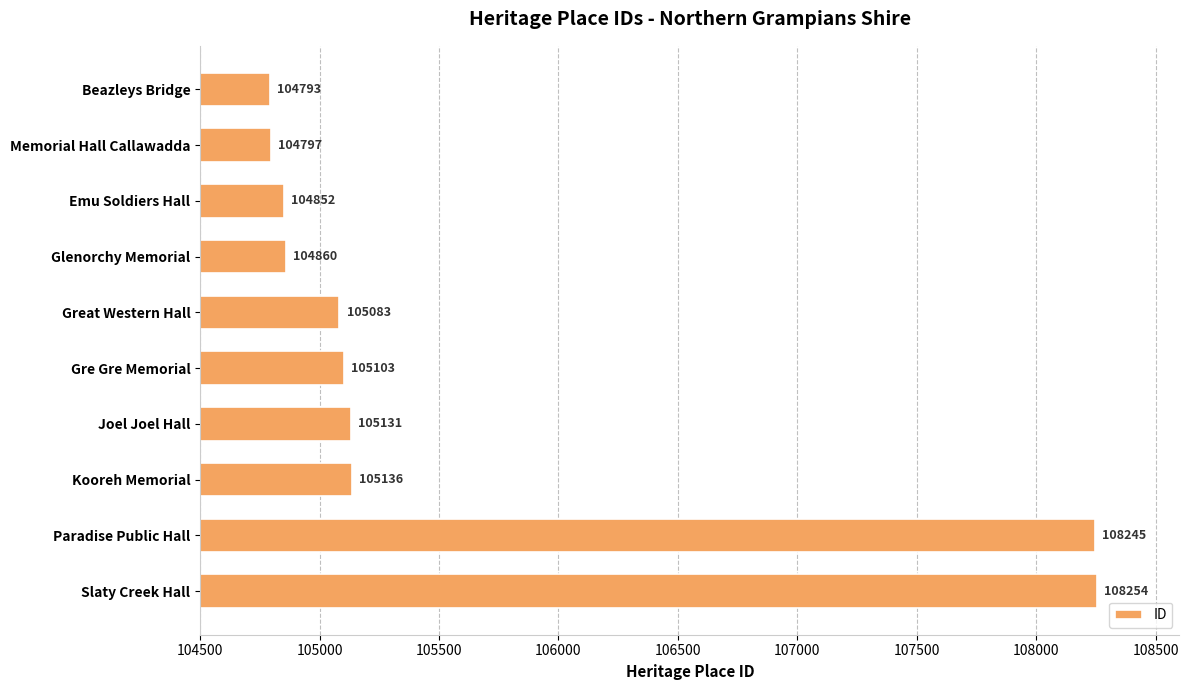

Reading top to bottom, what are all the values shown in this chart?

Beazleys Bridge=104793	Memorial Hall Callawadda=104797	Emu Soldiers Hall=104852	Glenorchy Memorial=104860	Great Western Hall=105083	Gre Gre Memorial=105103	Joel Joel Hall=105131	Kooreh Memorial=105136	Paradise Public Hall=108245	Slaty Creek Hall=108254